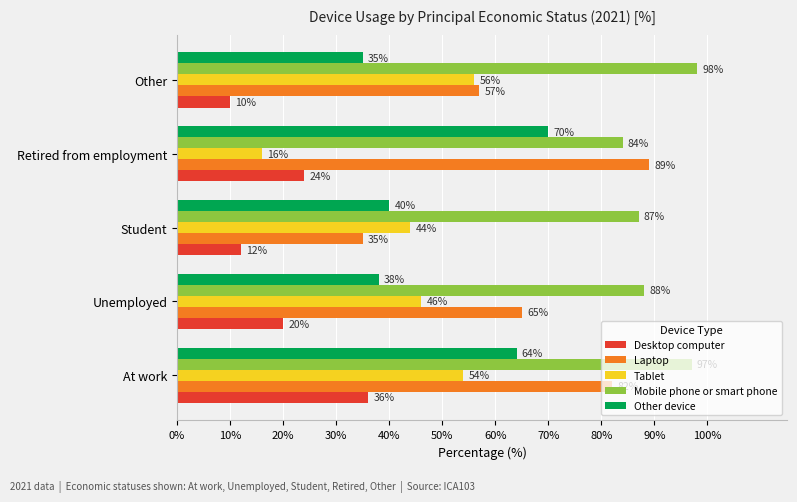

How many data points does each series have?

5